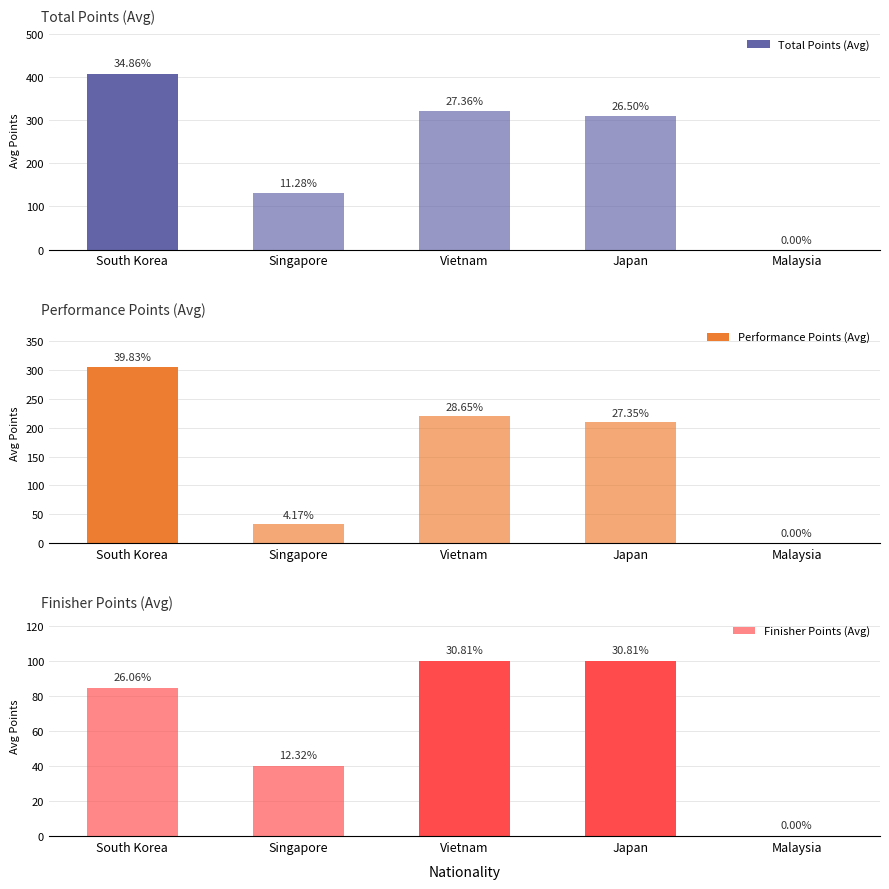

Which series has the largest total across all categories?

Total Points (Avg)